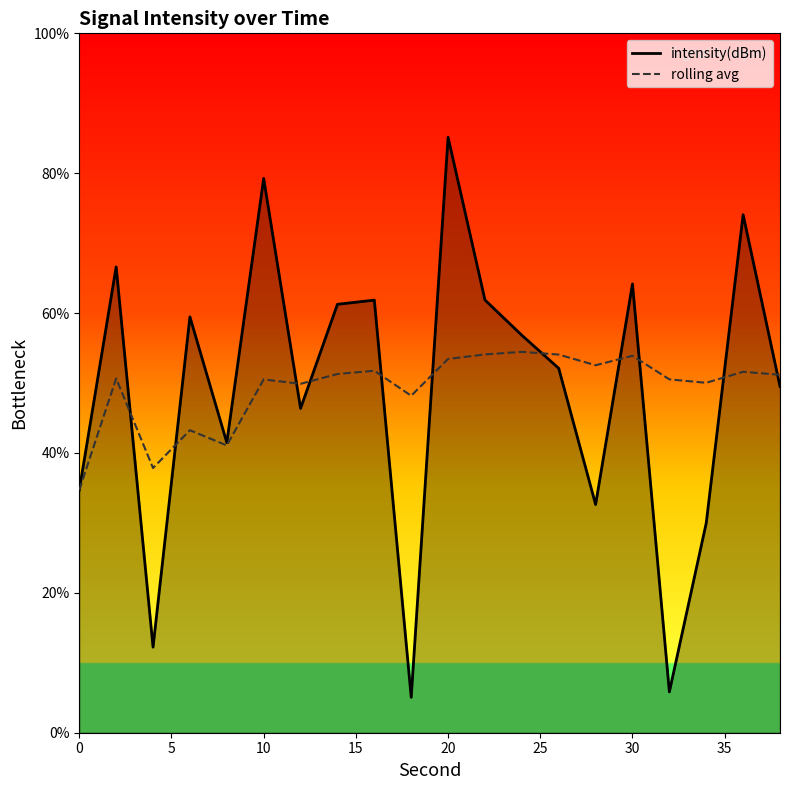

What is the minimum value for rolling avg?

34.7